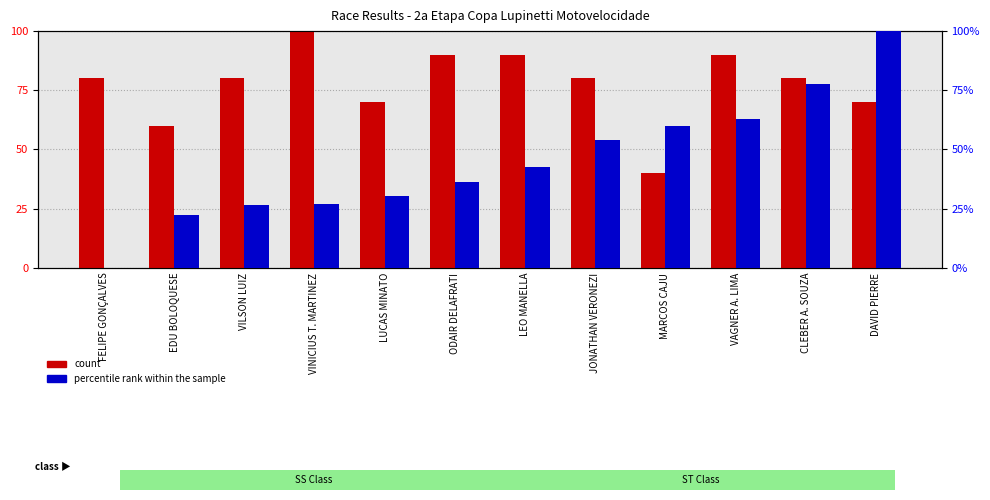

Reading left to right, transcribe all the data shown in this chart.

count: 80.0	60.0	80.0	100.0	70.0	90.0	90.0	80.0	40.0	90.0	80.0	70.0
percentile rank within the sample: 0.0	22.1	26.7	26.8	30.2	36.2	42.8	53.8	59.8	62.7	77.7	100.0